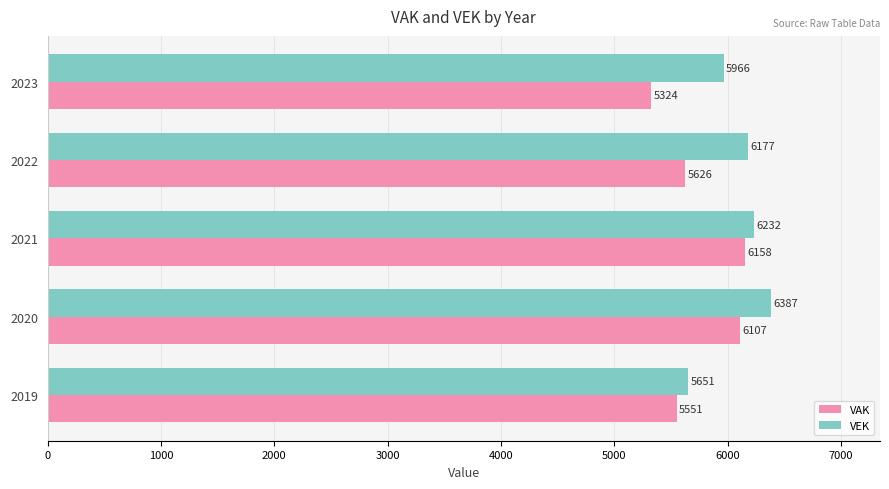

The value of VEK at 2023 is 2821. True or false?

False